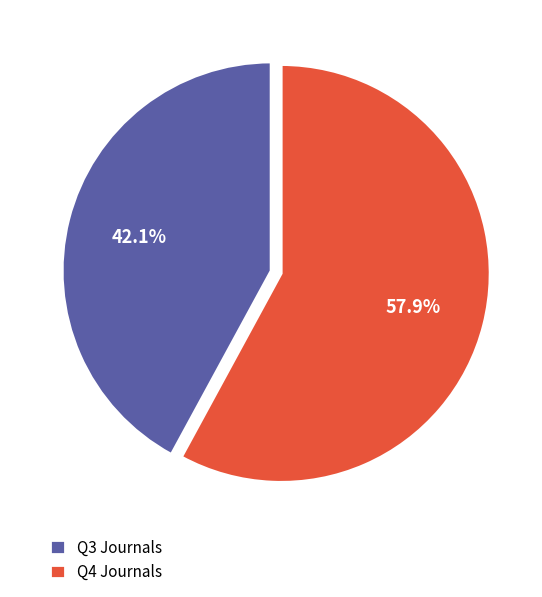

Rank the categories by value from highest to lowest.

Q4 Journals, Q3 Journals